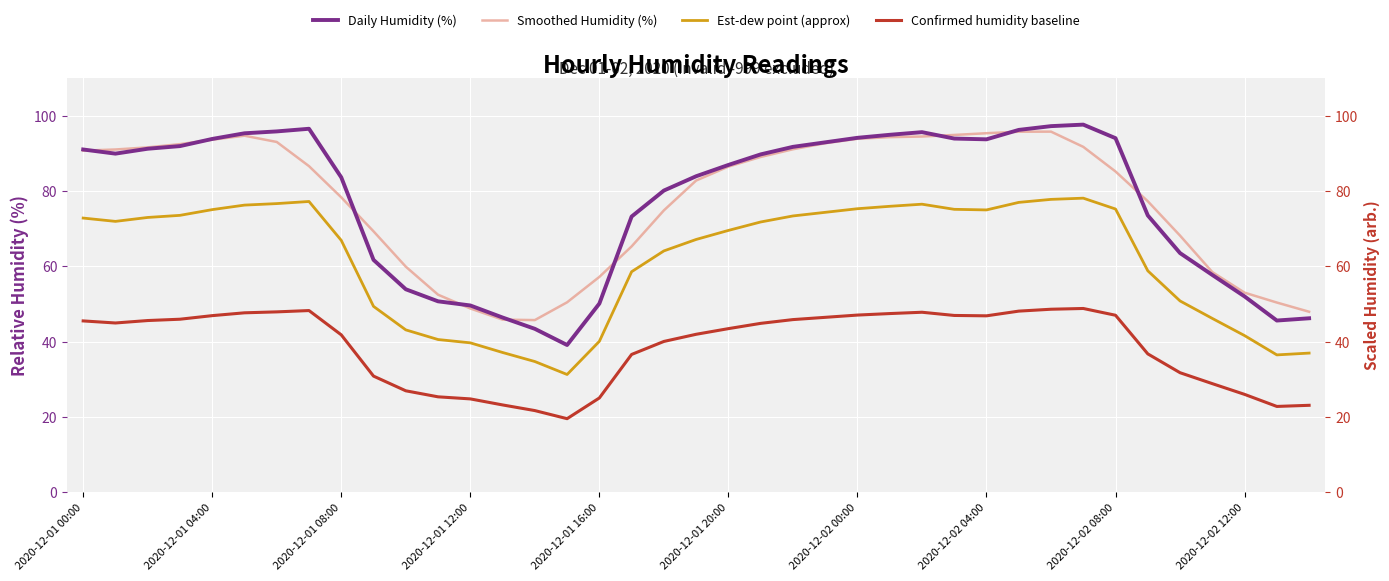

What is the sum of all Confirmed humidity baseline values?

1509.0